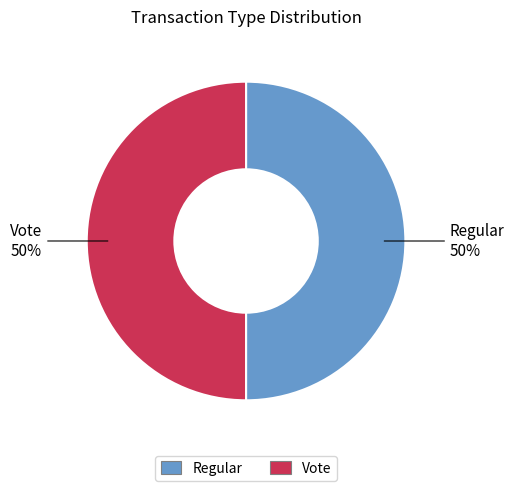

Combined, do Vote and Regular account for over 50%?

Yes